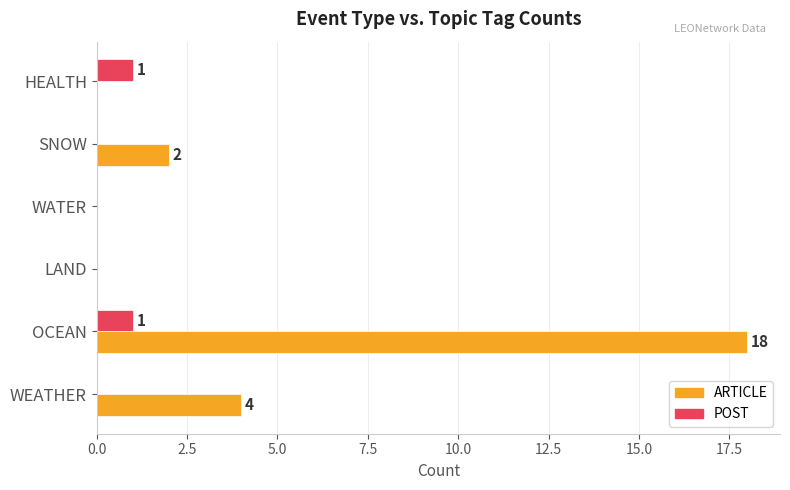

Between WEATHER and SNOW, which series saw the biggest shift?

ARTICLE